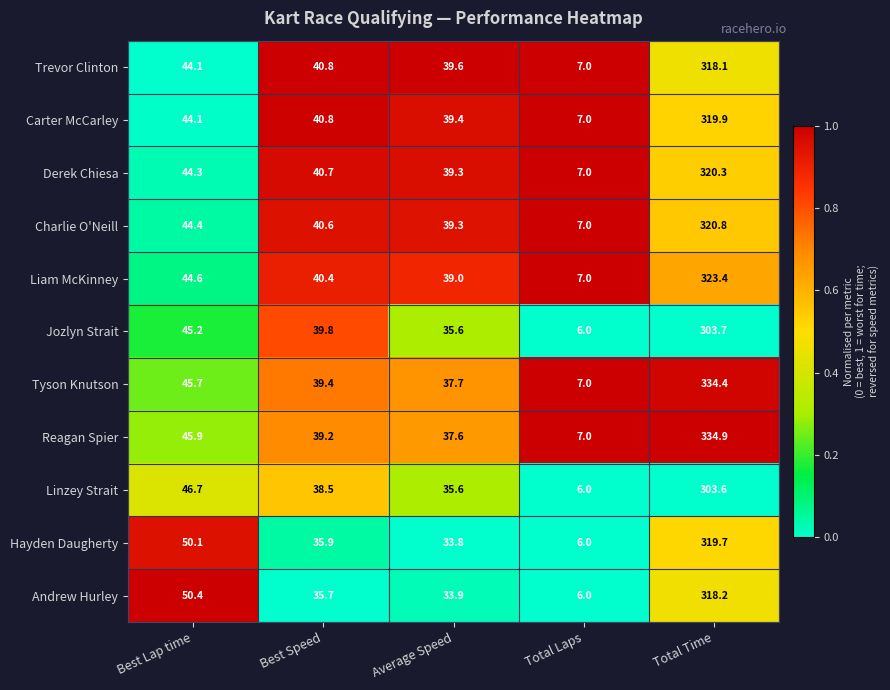

Which category has the highest value across all series?

Total Time